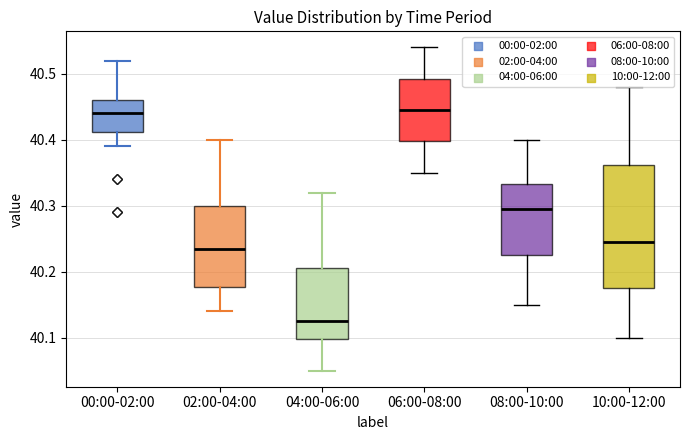

Which box has the lowest median line?

04:00-06:00